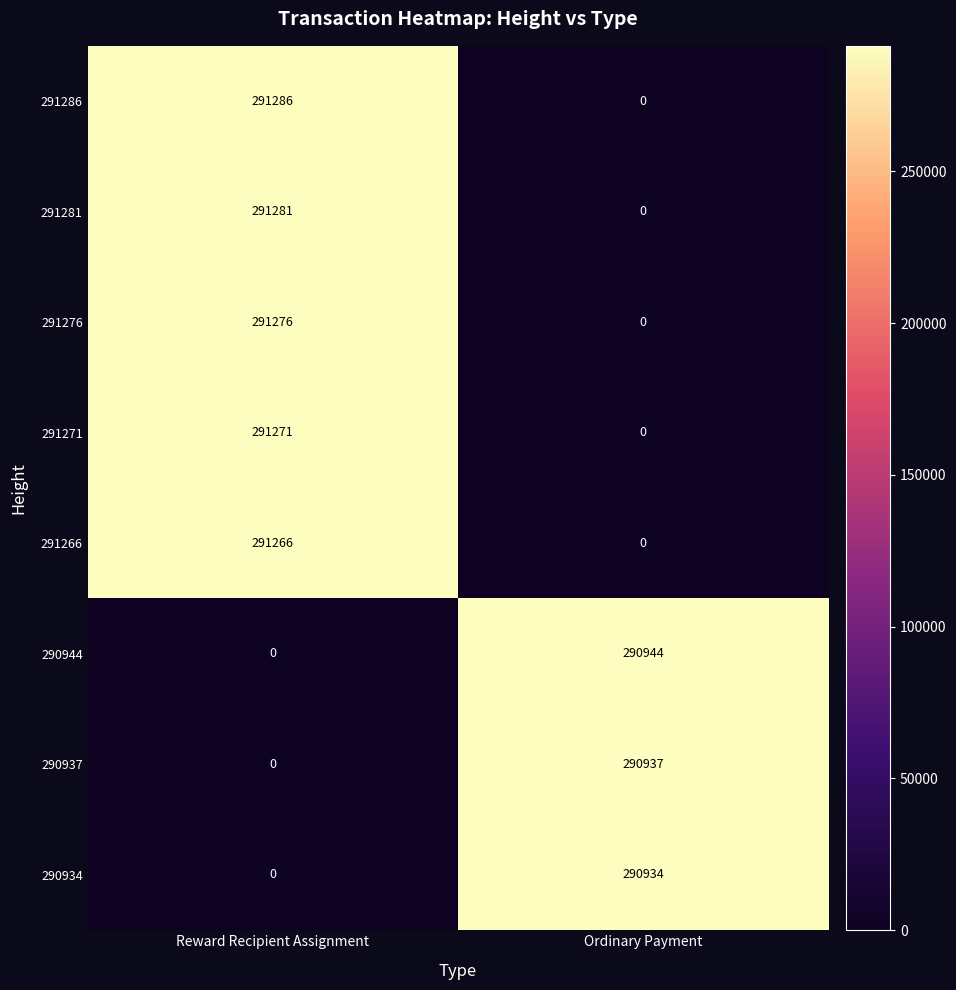

Which series changed the most between Reward Recipient Assignment and Ordinary Payment?

291286